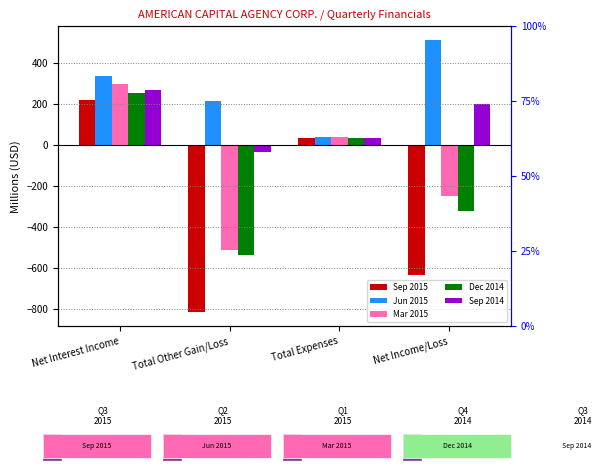

True or false: Sep 2015 has a value of -633 at Net Income/Loss.

True